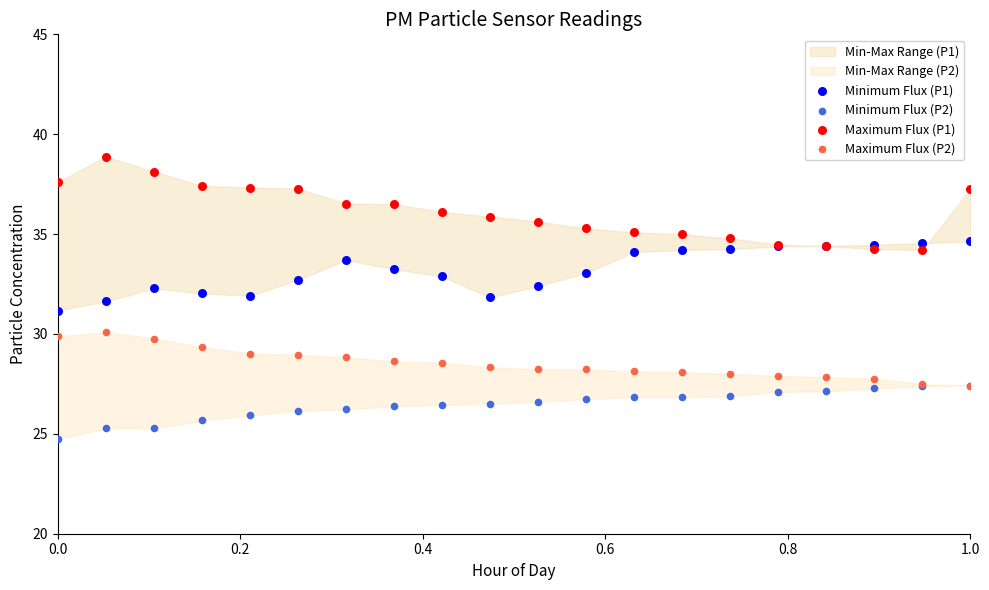

Which series reaches the minimum Y coordinate?

Minimum Flux (P2)